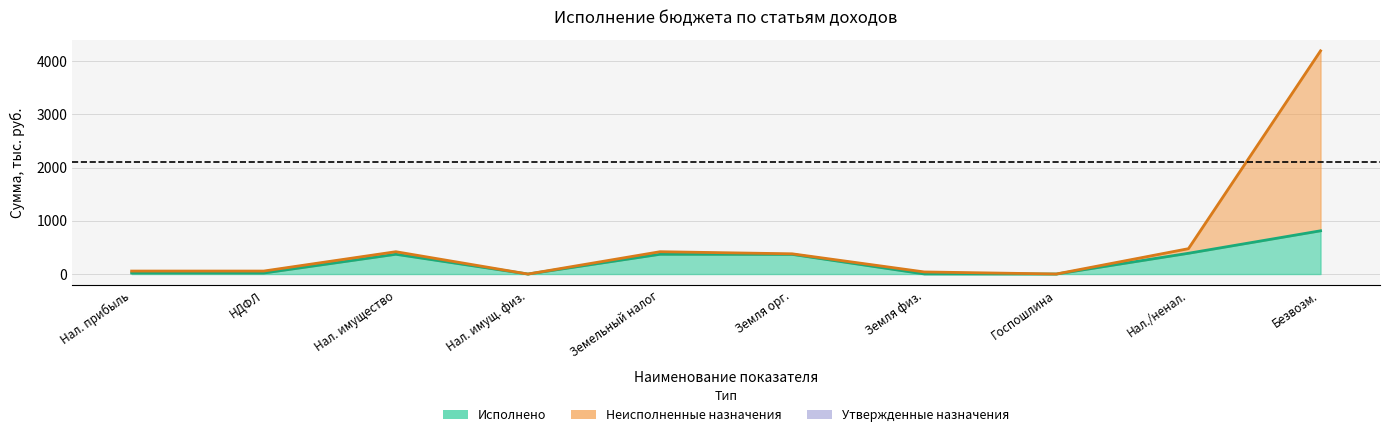

Reading left to right, extract all data points from this chart.

Утвержденные назначения: 56.0	56.0	419.3	0.1	419.3	380.0	39.3	1.0	476.3	4192.5
Исполнено: 18.7	18.7	371.2	0.1	371.1	369.6	1.6	0.0	390.0	812.2